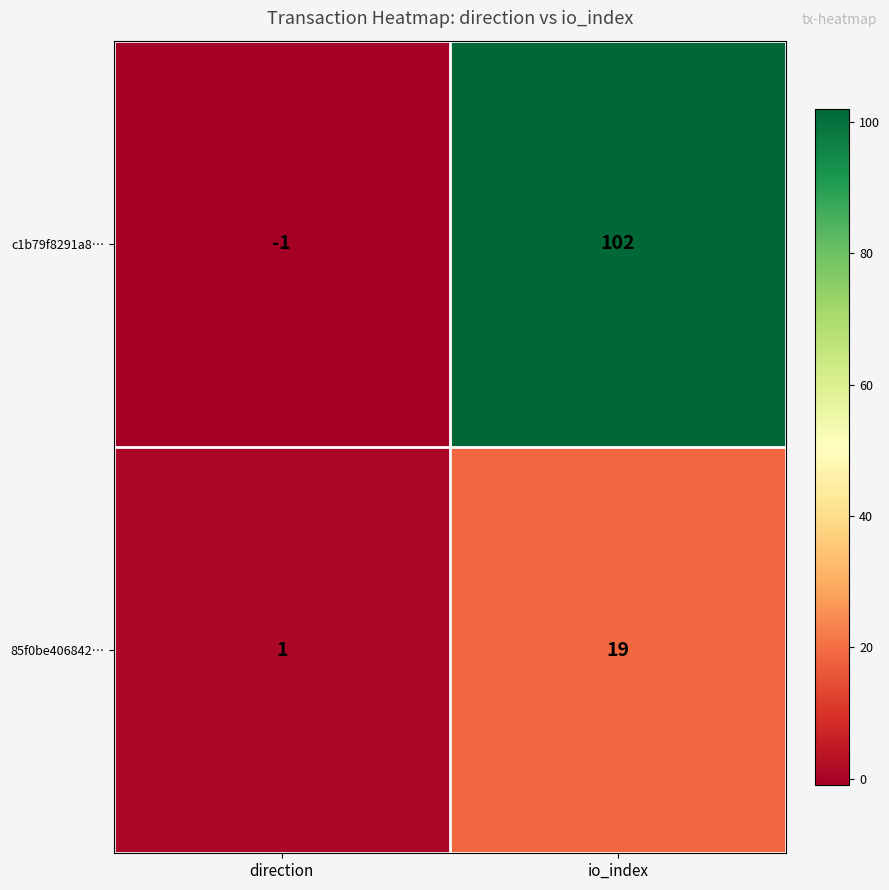

What is the smallest value displayed?

-1